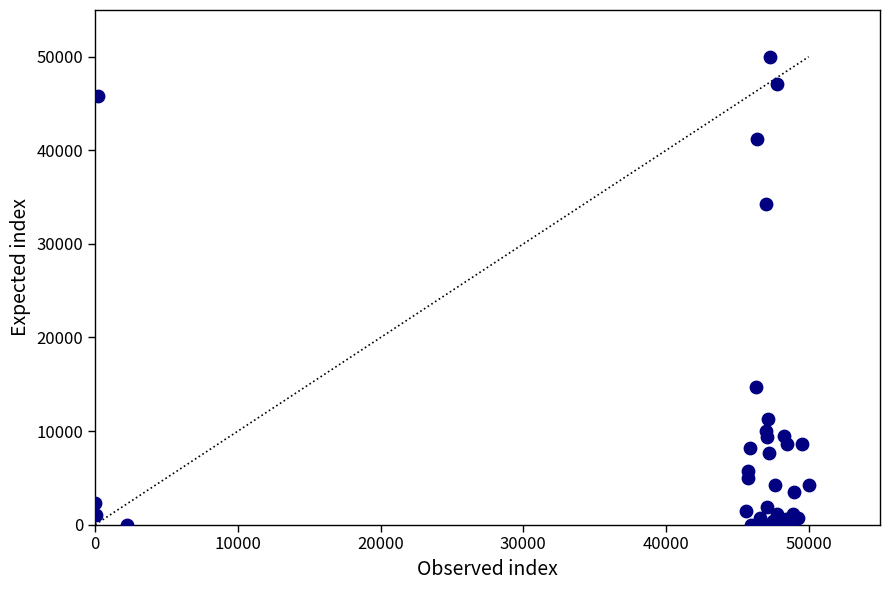

What Y value in the scatter plot is closest to 25000?

34220.9